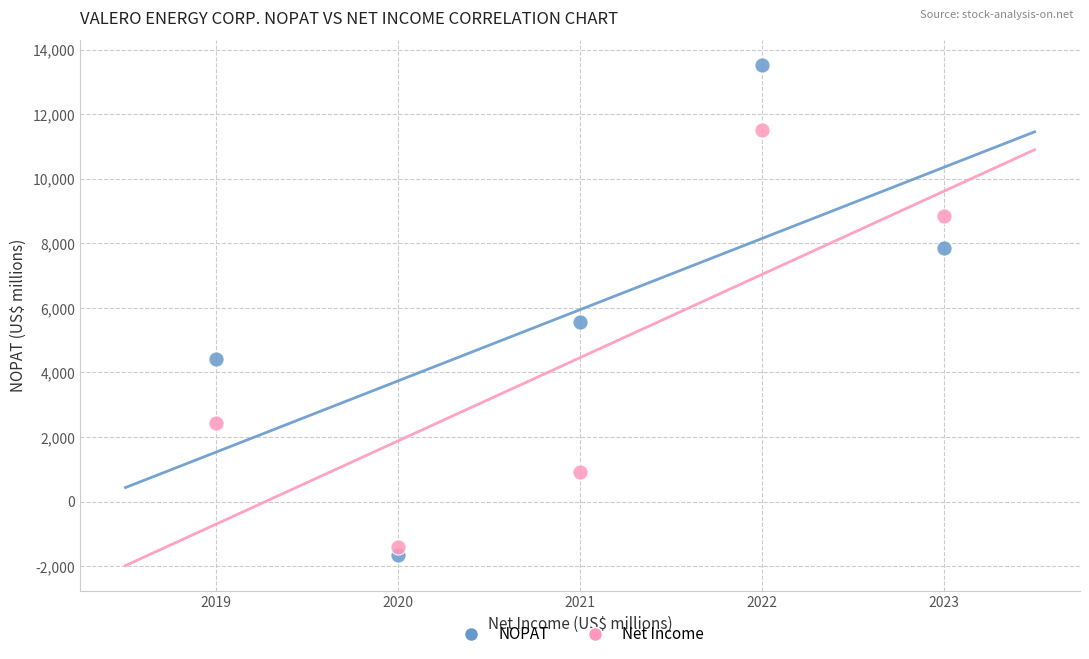

Across all data points, what is the average X value?

2021